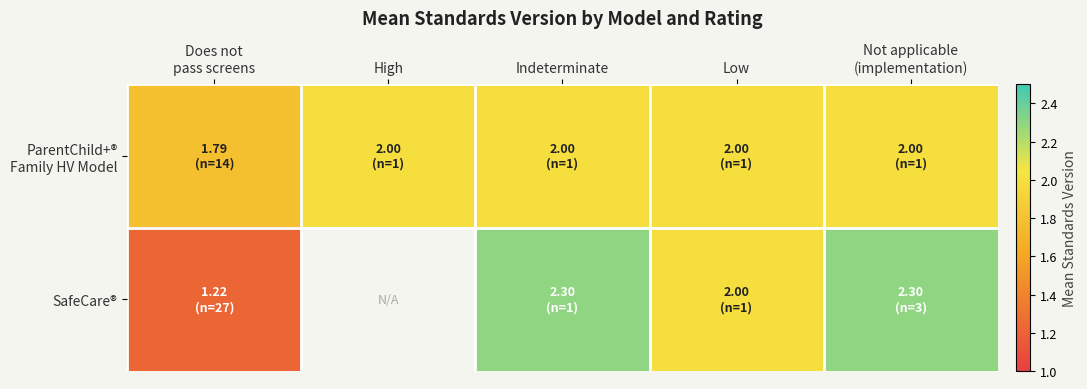

Rank the series at Not applicable (implementation) from highest to lowest value.

SafeCare®, ParentChild+® Family HV Model